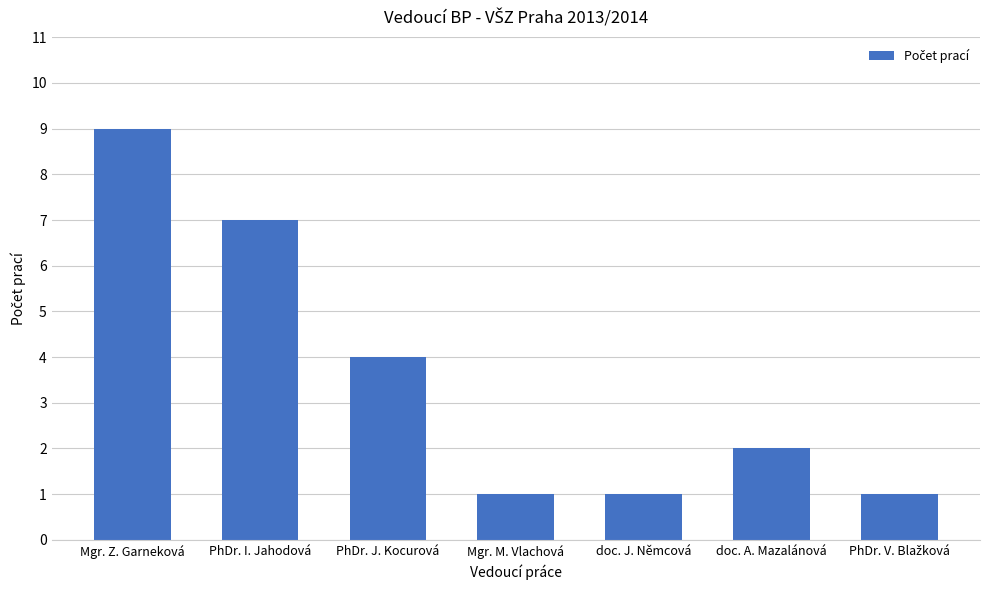

The value at doc. A. Mazalánová is 2. True or false?

True